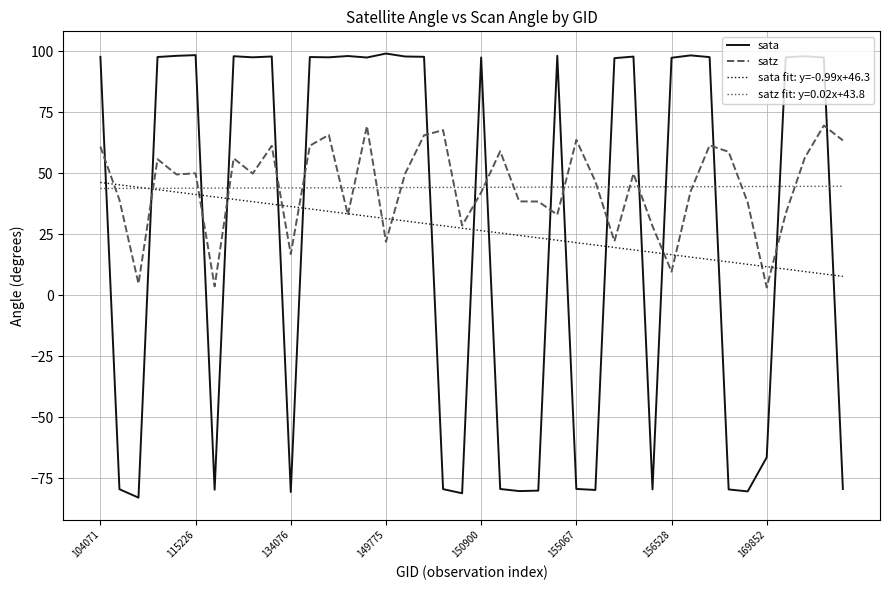

Is this an area chart (filled region under the line)?

No